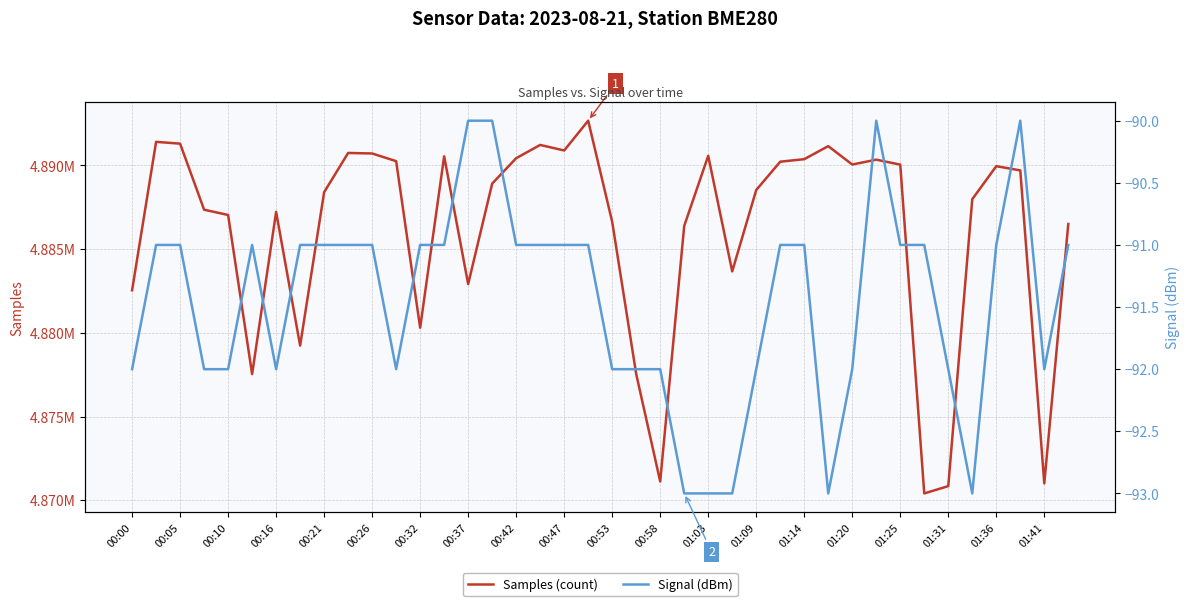

How many interior local valleys does the Samples (count) series have?

10